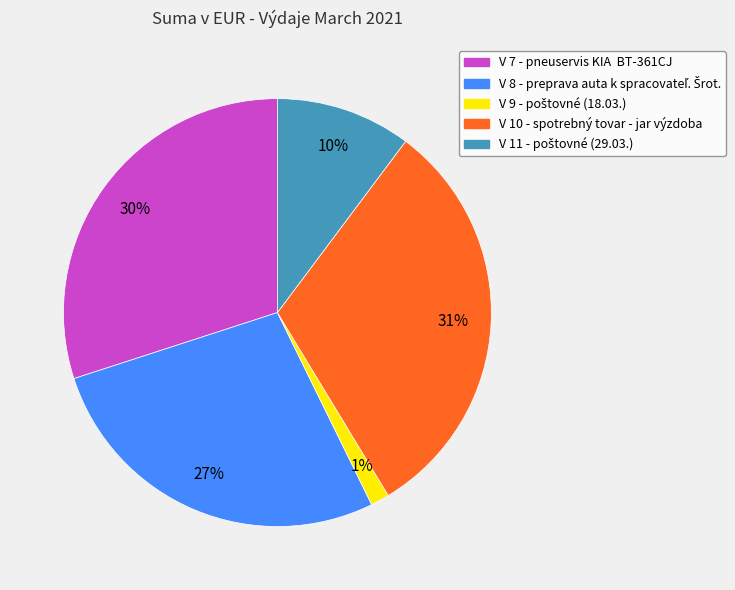

Does any single category account for the majority?

No